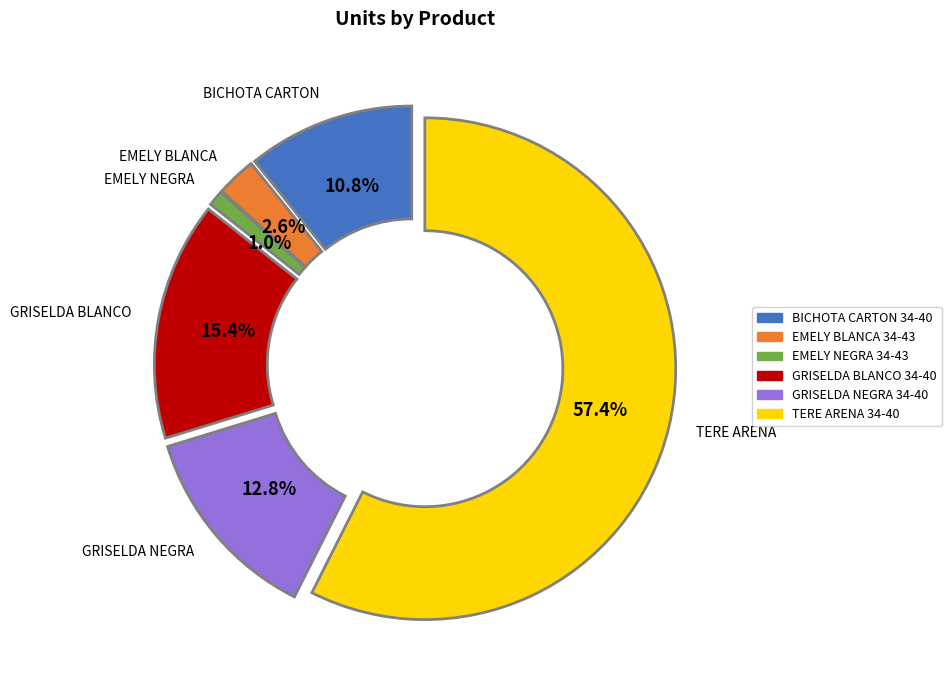

To the nearest percent, what portion does EMELY BLANCA 34-43 represent?

3%